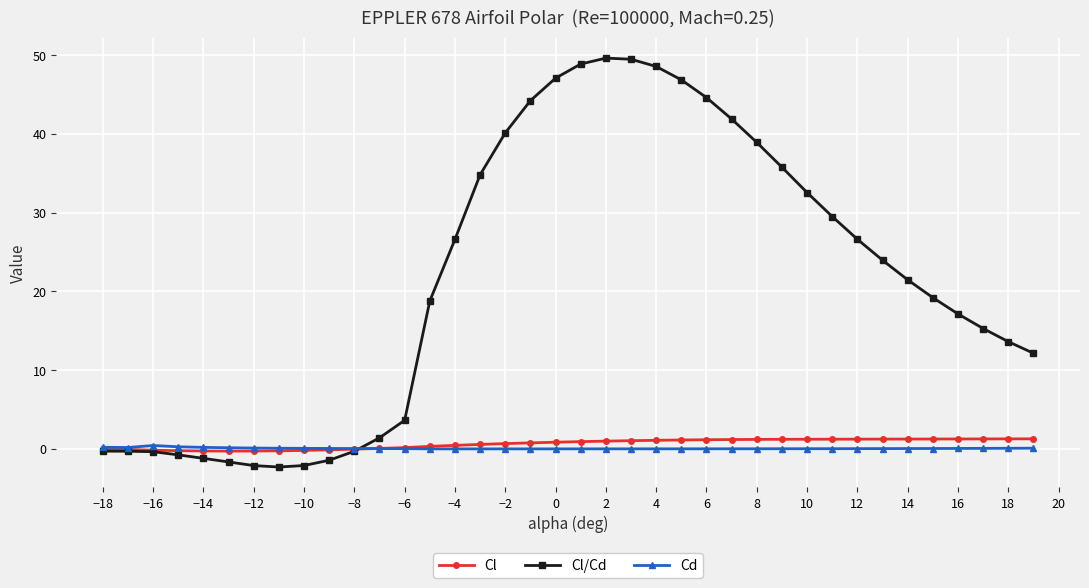

What is the maximum value for Cl/Cd?

49.6